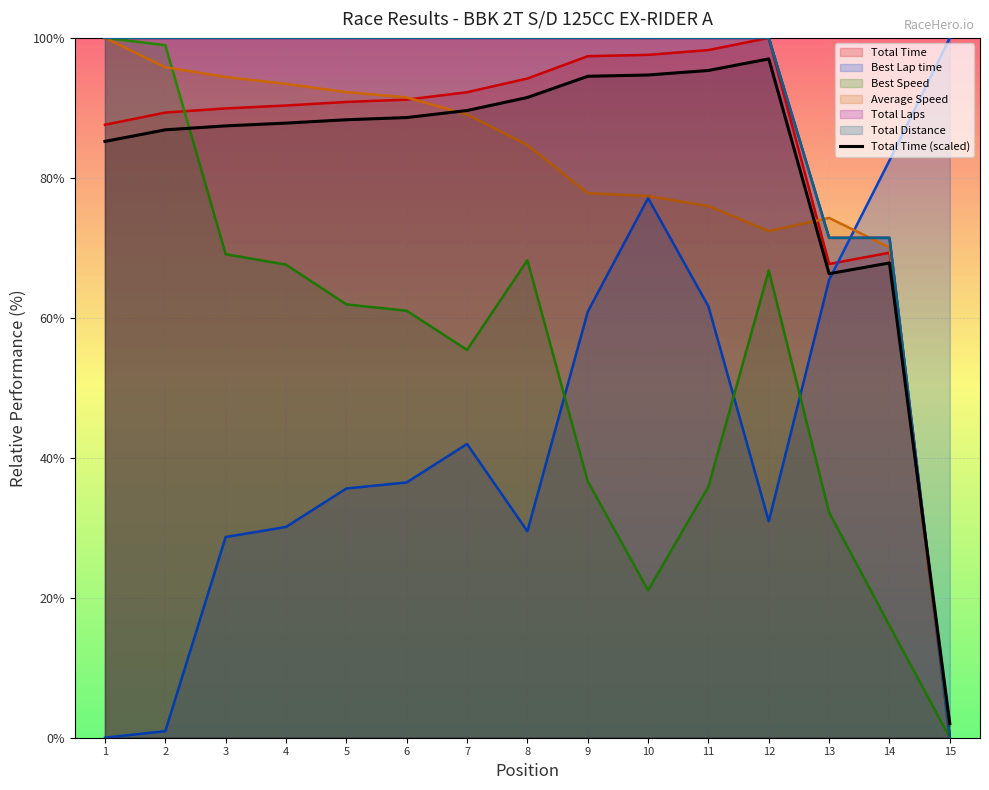

At which category does the data reach its first local valley?

13